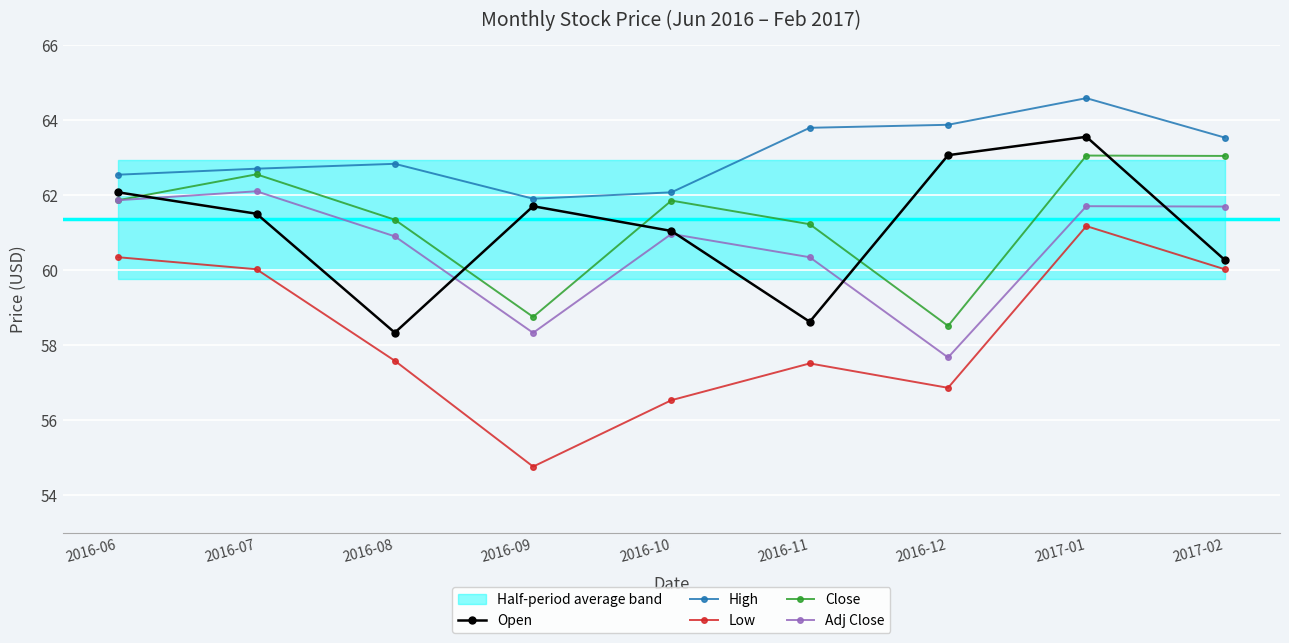

Is it true that Close equals 78.9 at 2016-09?

False